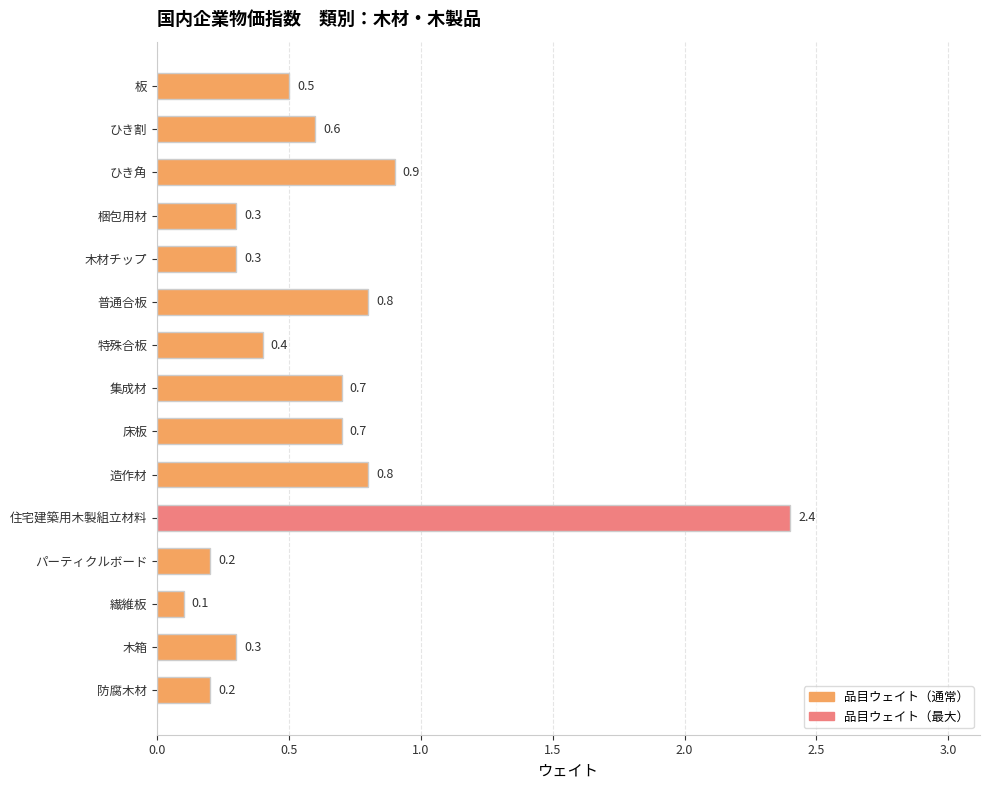

Count the number of data series in this chart.

1